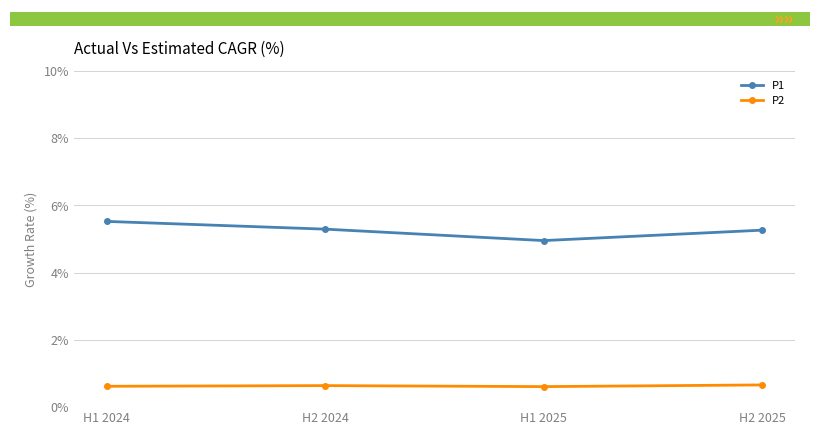

What is the total value across all series at H1 2025?

5.6